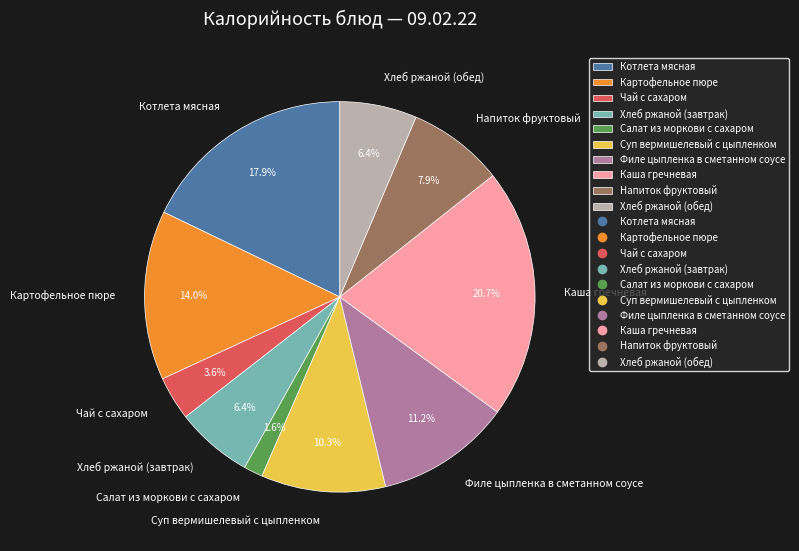

How many segments does this pie chart have?

10